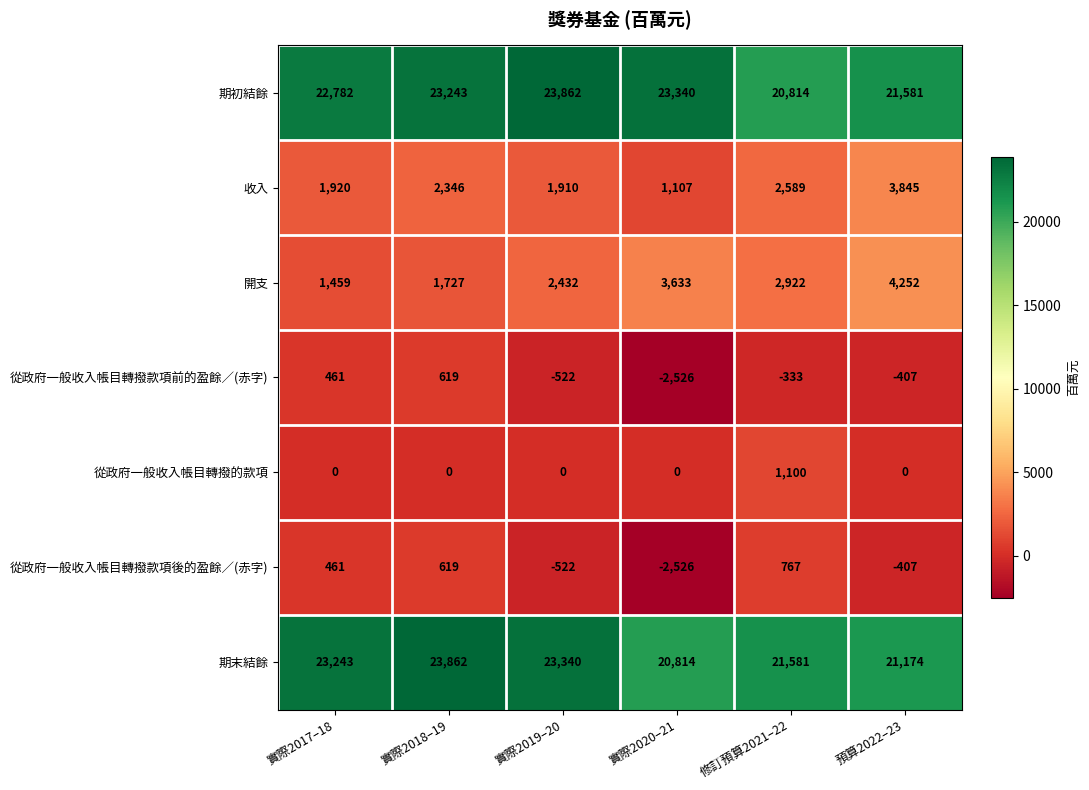

The 期末結餘 series shows 16654 at 實際2018–19. True or false?

False